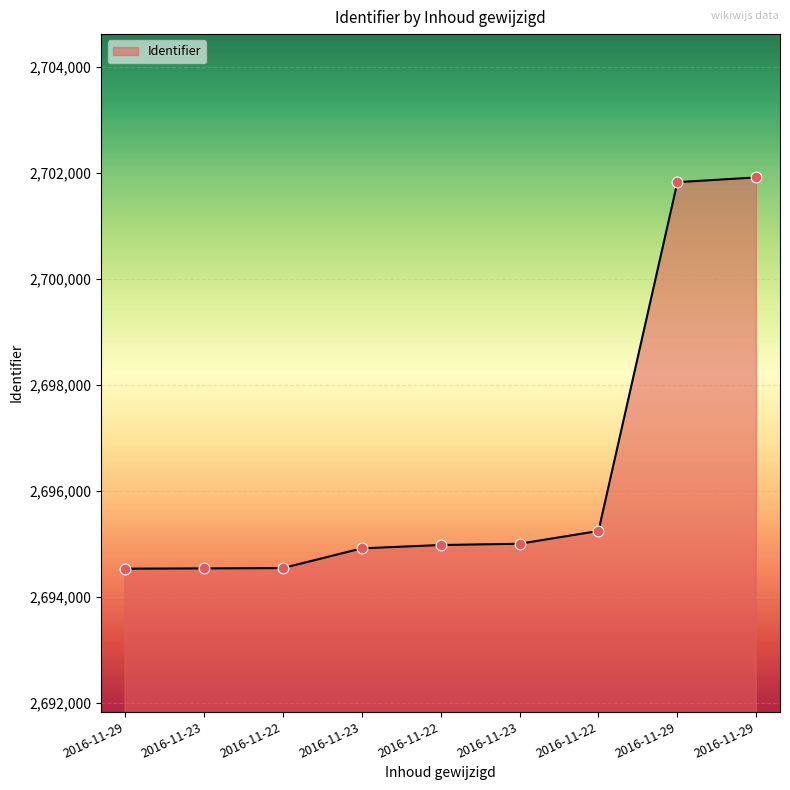

What is the change in value from 2016-11-23 to 2016-11-22?

+328